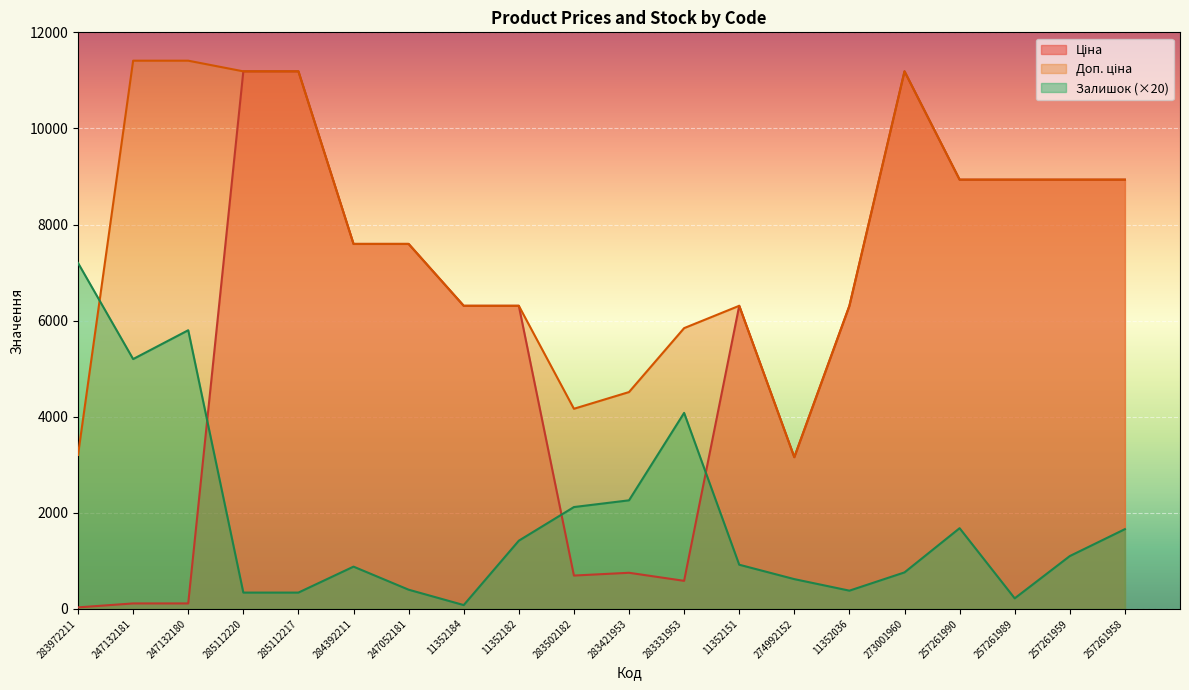

How many data points in Ціна are less than 6308?

7